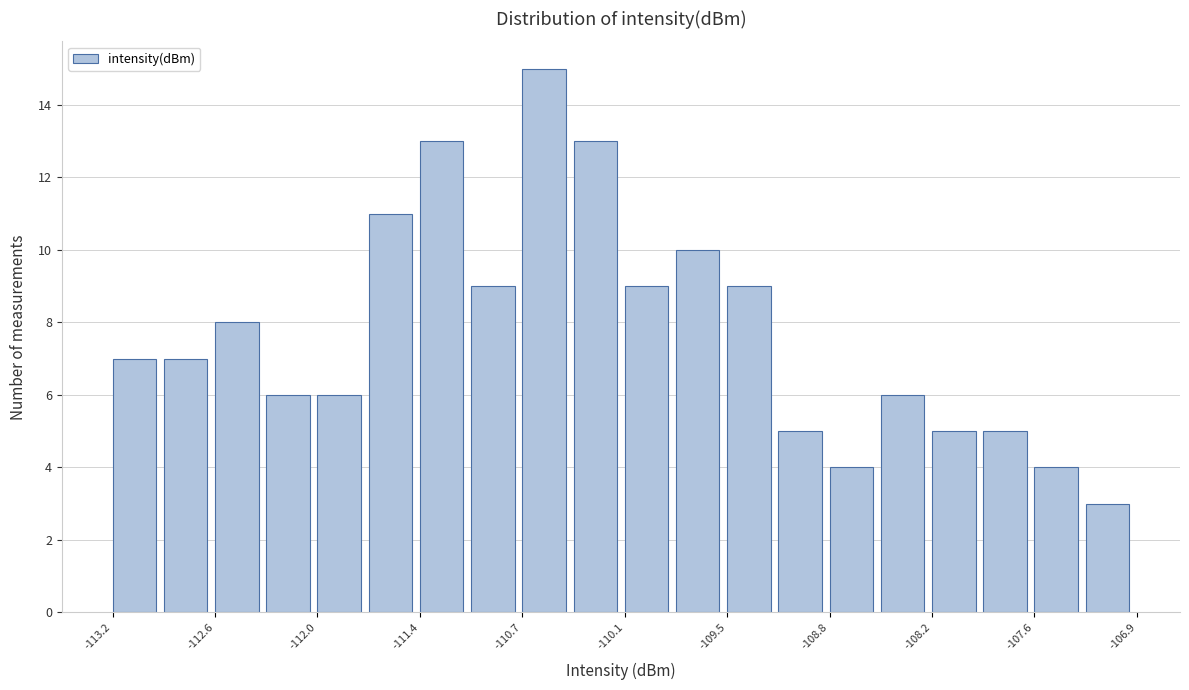

Read against the x-axis, roughly where is the centre of the tallest bar?

-110.6